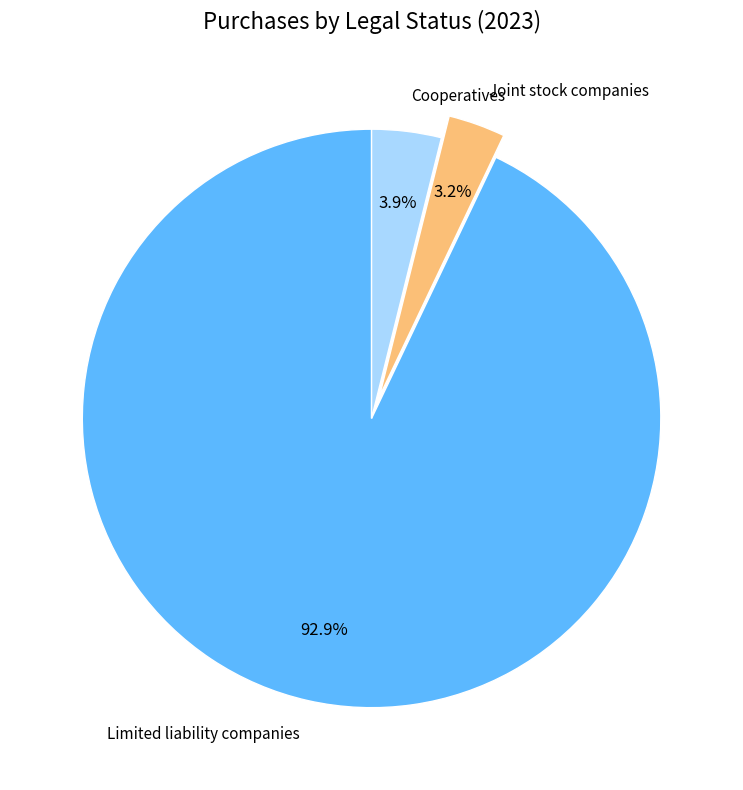

Count the number of slices in the pie.

3